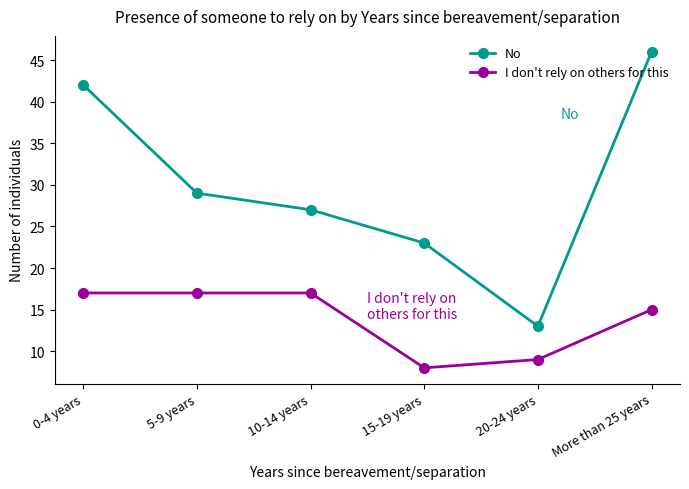

Between 10-14 years and 15-19 years, which series saw the biggest shift?

I don't rely on others for this